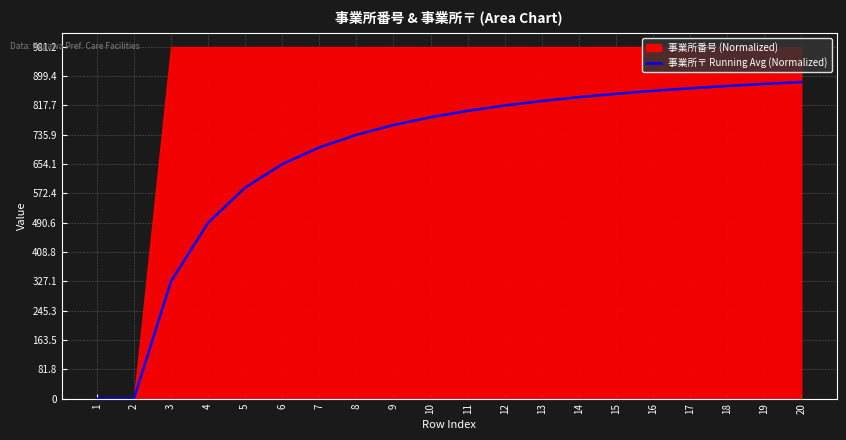

The value of 事業所〒 Running Avg (Normalized) at 13 is 830.1. True or false?

True